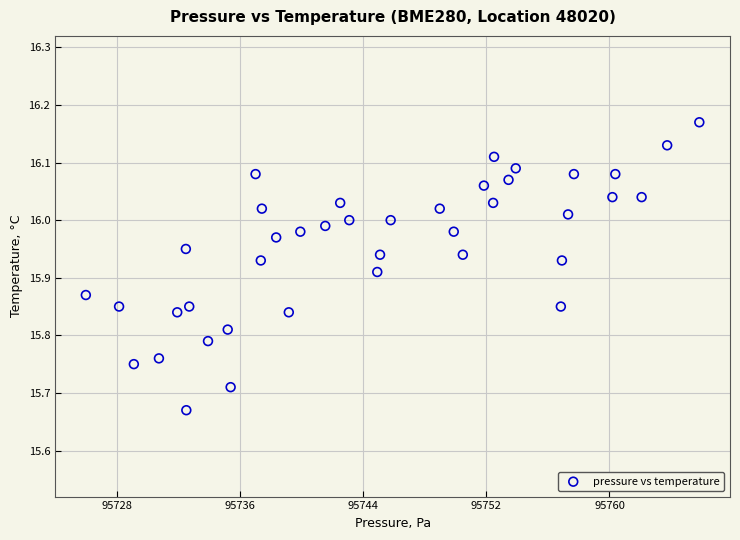

What is the range of Y values (max minus min)?

0.5